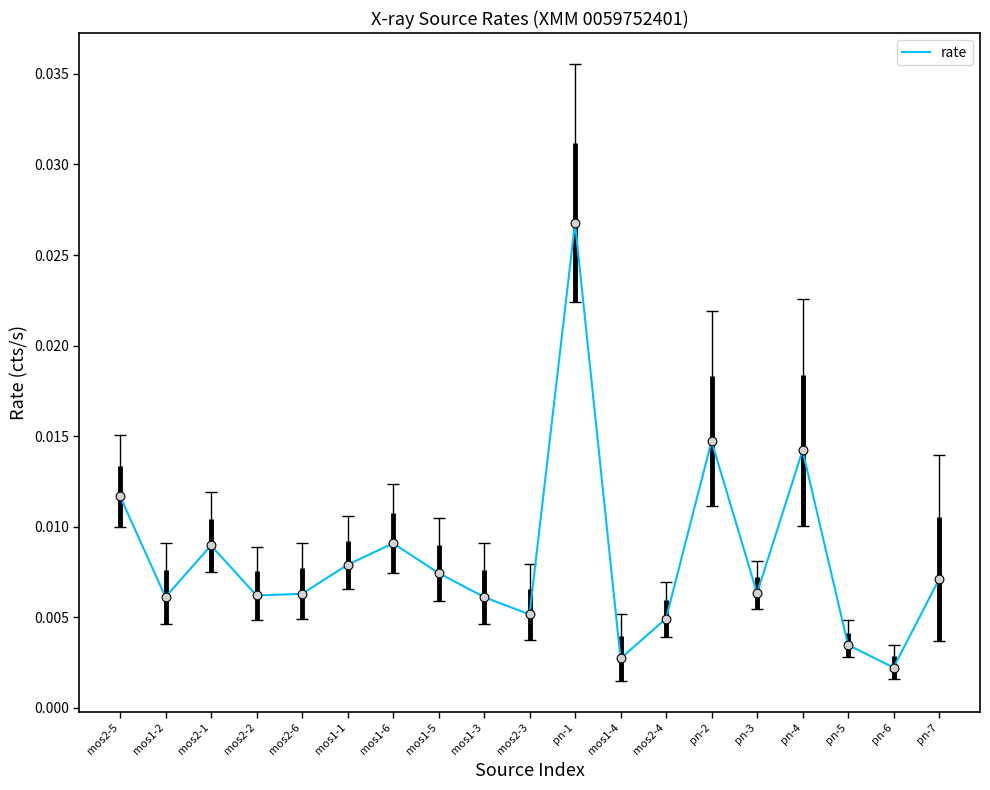

Which has a higher value, mos1-5 or pn-7?

mos1-5